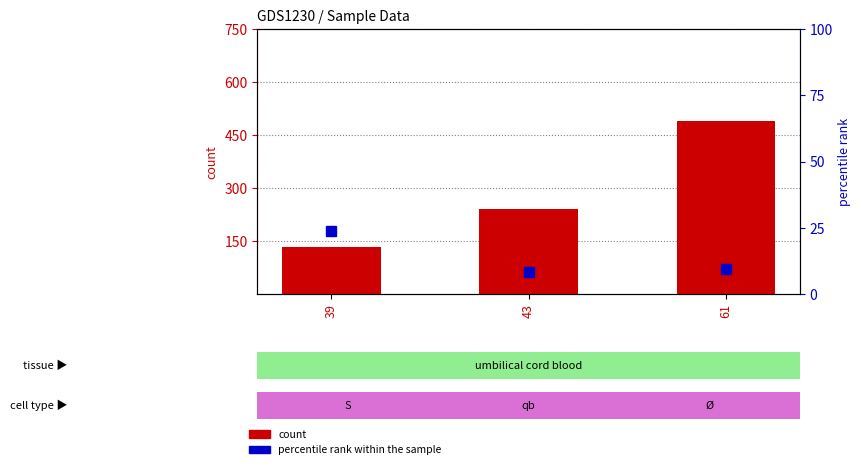

At which category is the sum across all series the highest?

61